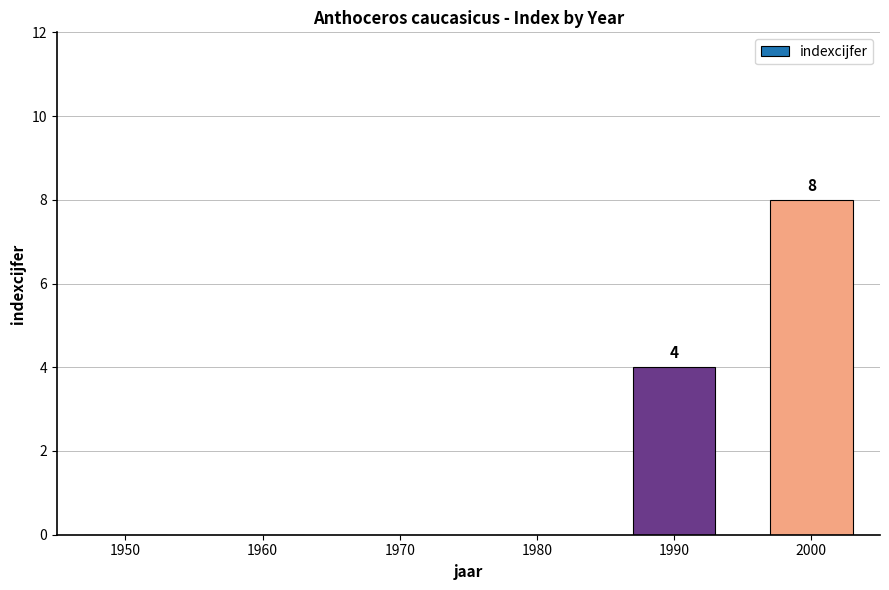

What is the change in value from 1980 to 1990?

+4